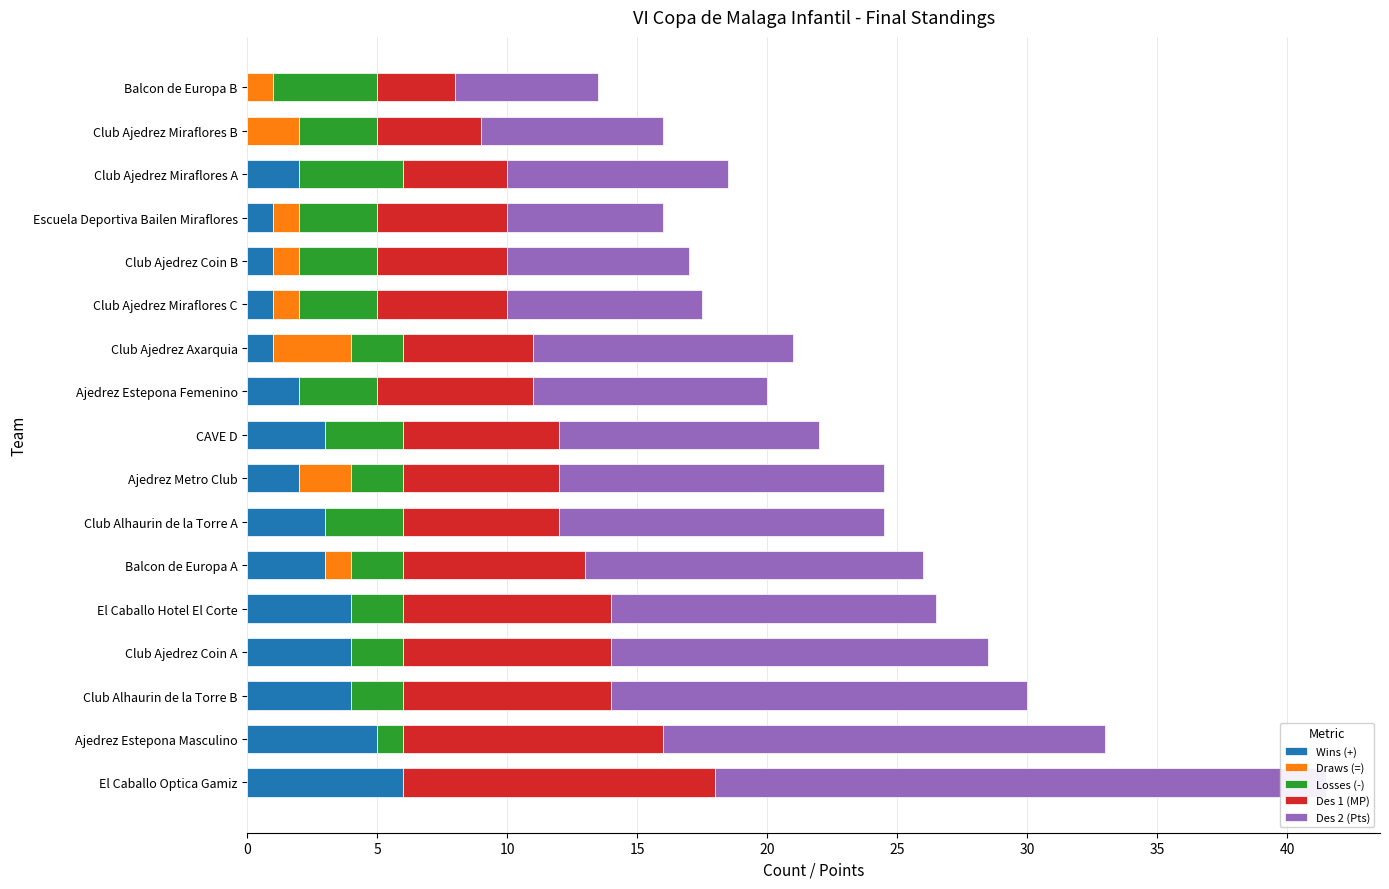

How many bars are there in total?

85